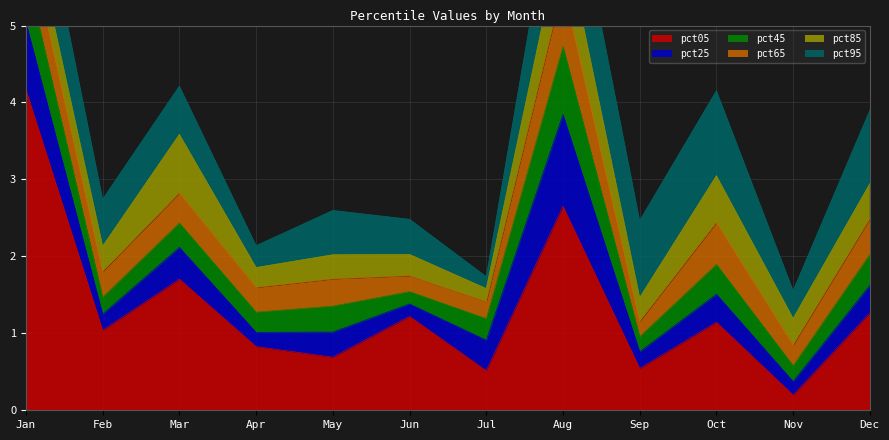

Which series has the largest range (max minus min)?

pct05